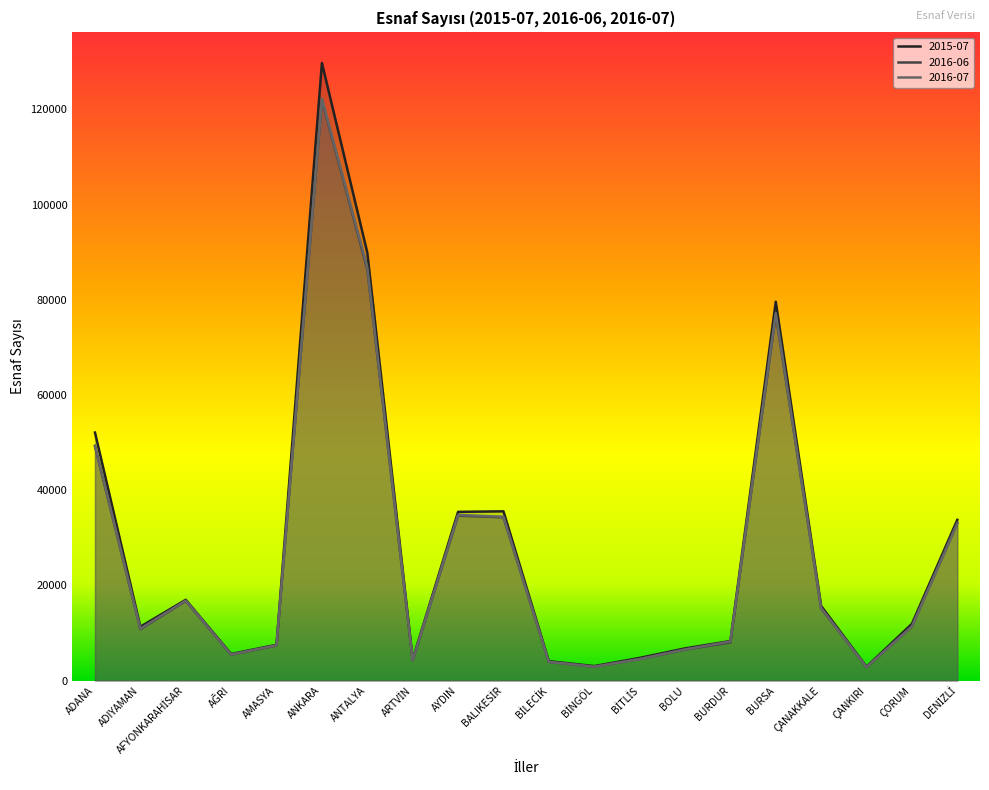

Which category has the highest value across all series?

ANKARA